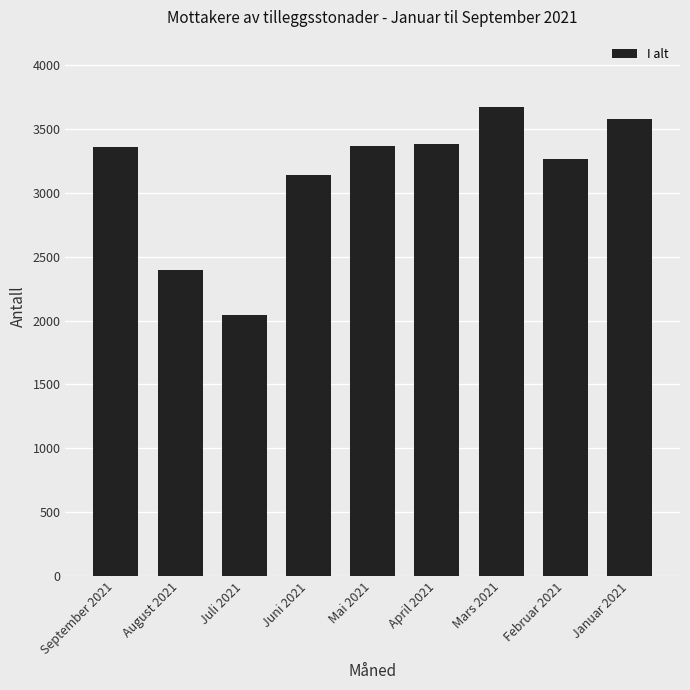

What is the sum of all values?

28207